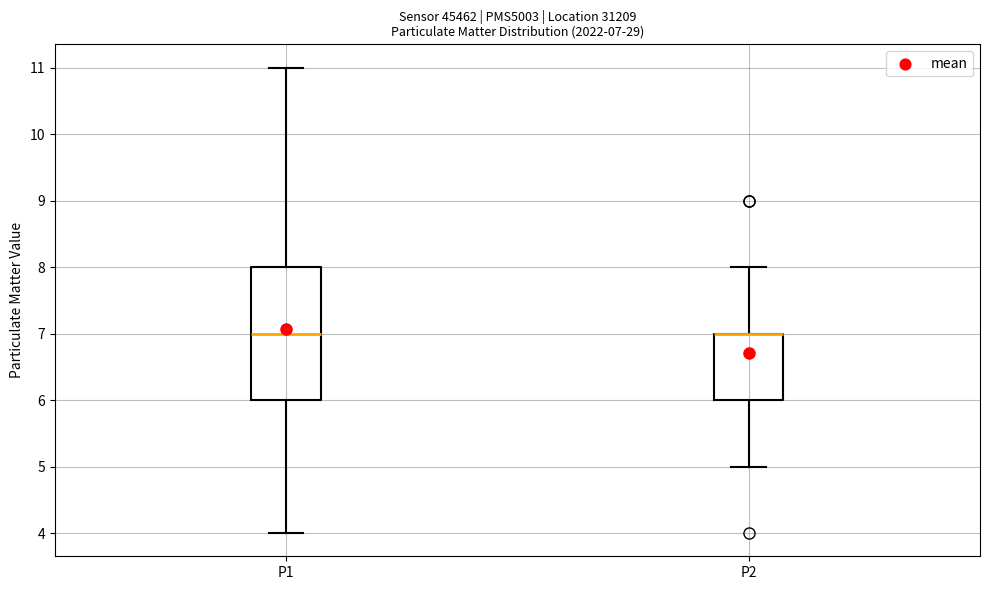

Comparing the boxes themselves (not the whiskers), which one is the tallest?

P1